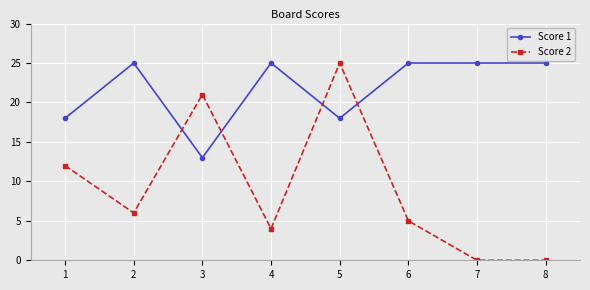

Reading left to right, extract all data points from this chart.

Score 1: 1=18	2=25	3=13	4=25	5=18	6=25	7=25	8=25
Score 2: 1=12	2=6	3=21	4=4	5=25	6=5	7=0	8=0